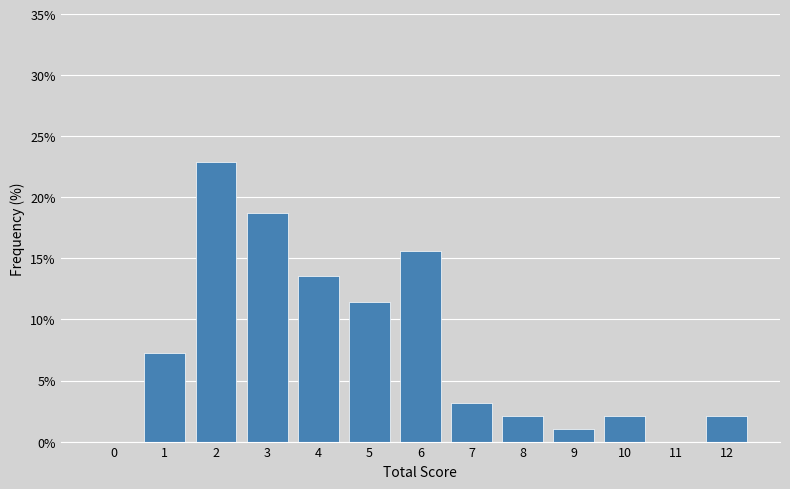

Reading left to right, transcribe all the data shown in this chart.

0=0.0	1=7.3	2=22.9	3=18.8	4=13.5	5=11.5	6=15.6	7=3.1	8=2.1	9=1.0	10=2.1	11=0.0	12=2.1